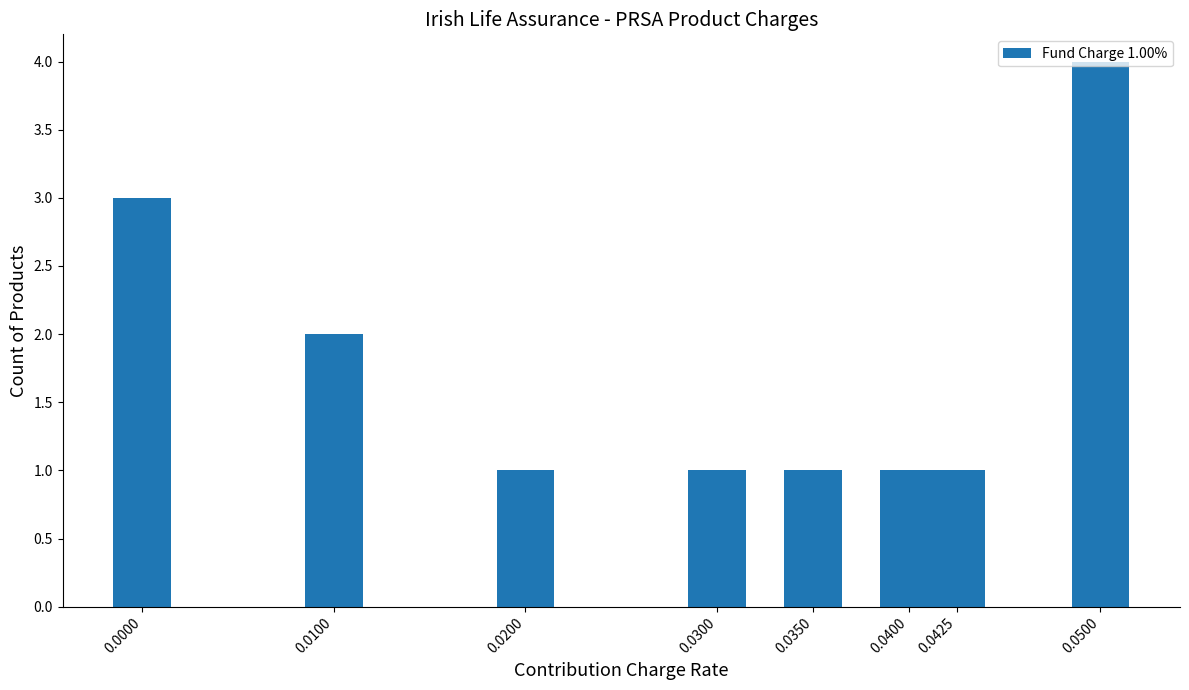

Does the chart contain any negative values?

No